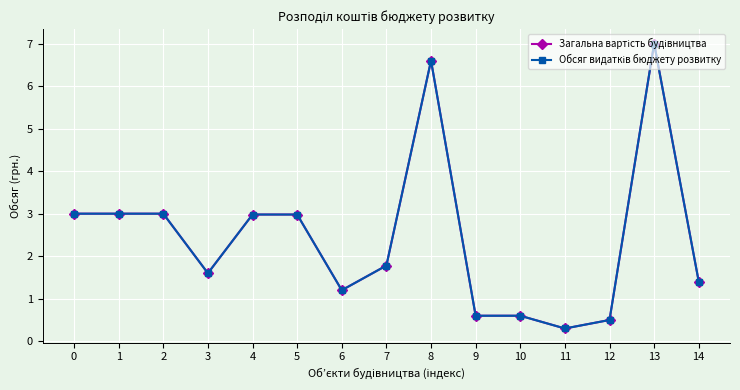

Which category has the highest value in the Обсяг видатків бюджету розвитку series?

13